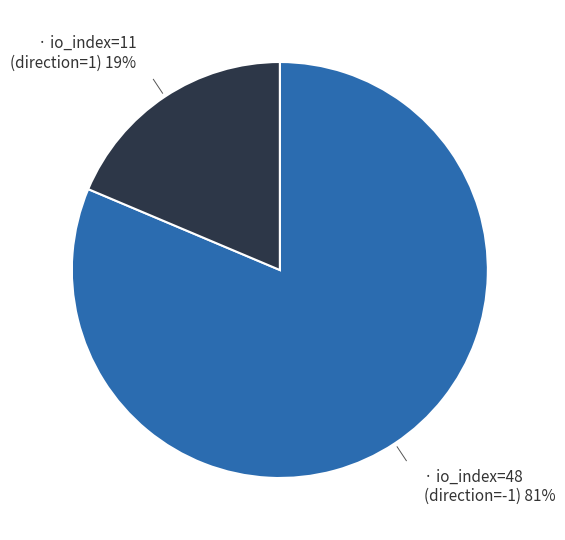

Is there a majority slice in this chart?

Yes